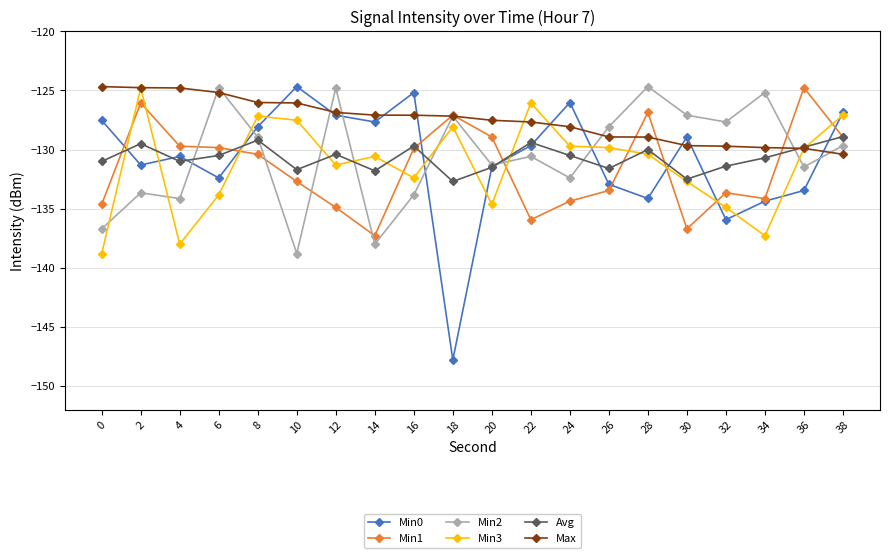

What is the total value across all series at 10?

-781.4